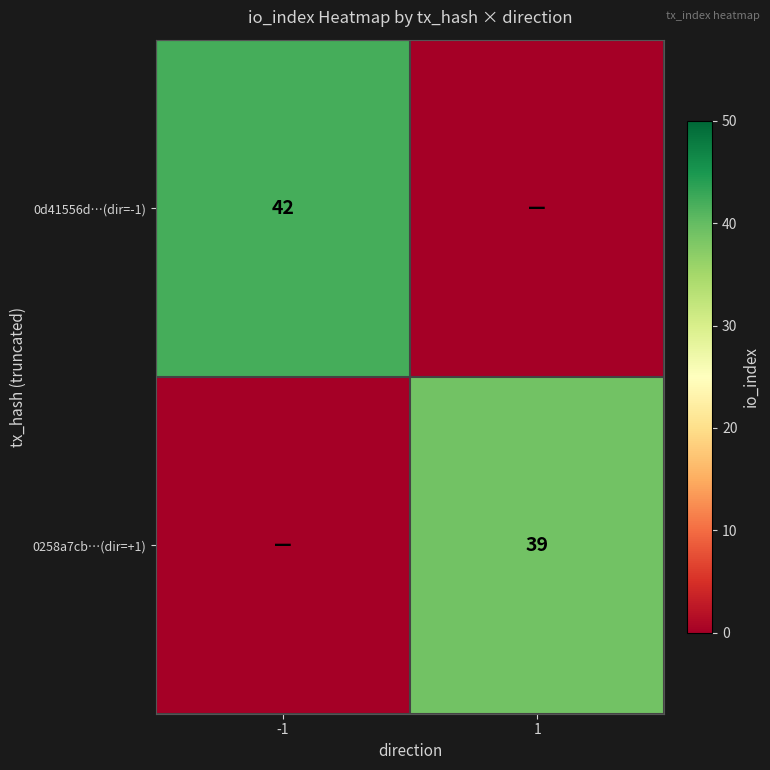

Is the value of 0d41556d…(dir=-1) at -1 greater than the value of 0258a7cb…(dir=+1) at 1?

Yes